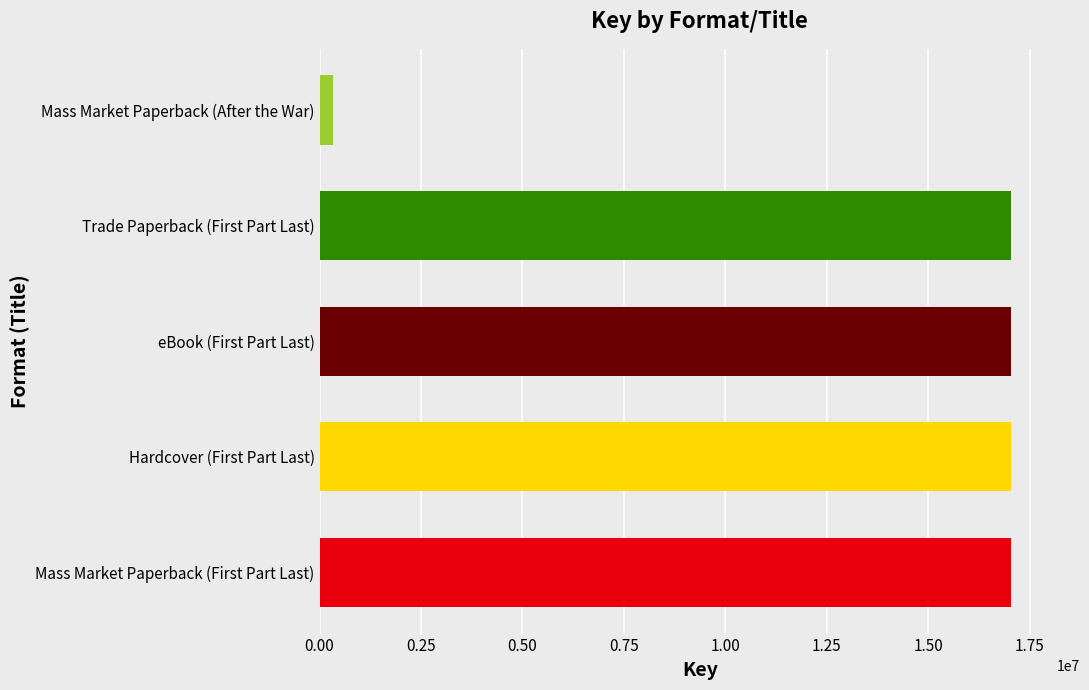

The chart shows a value of 29335847 at Mass Market Paperback (First Part Last). True or false?

False